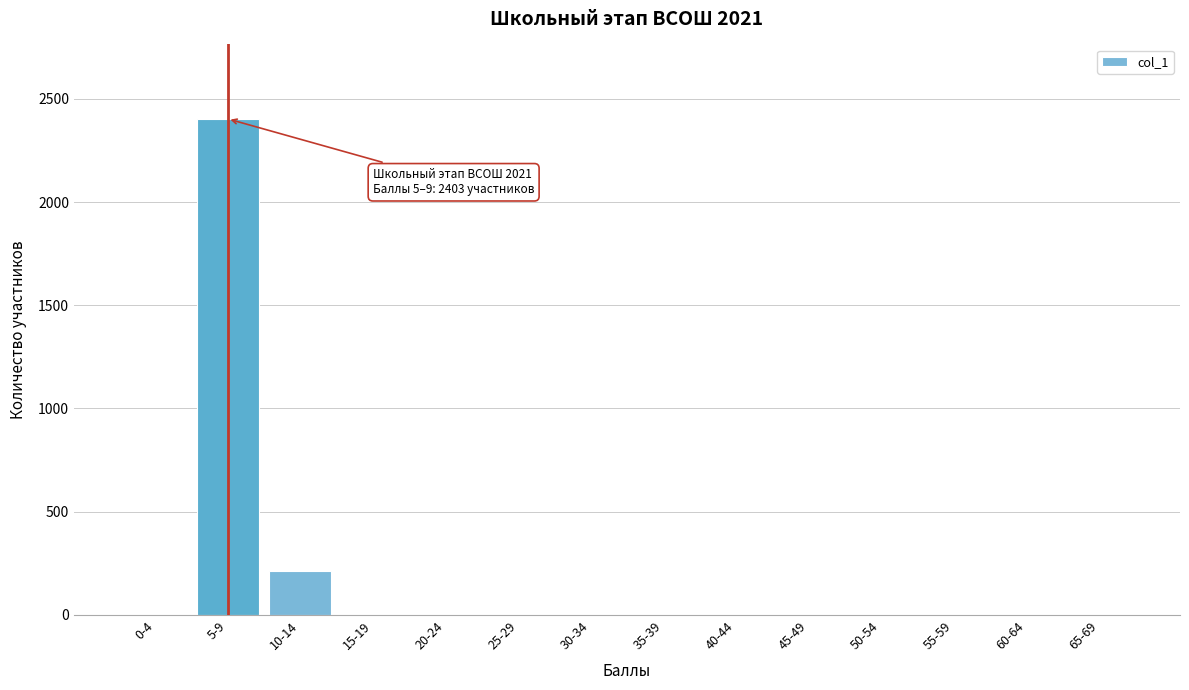

Reading left to right, list all the values displayed in this chart.

0-4=0	5-9=2403	10-14=212	15-19=0	20-24=0	25-29=0	30-34=0	35-39=0	40-44=0	45-49=0	50-54=0	55-59=0	60-64=0	65-69=0